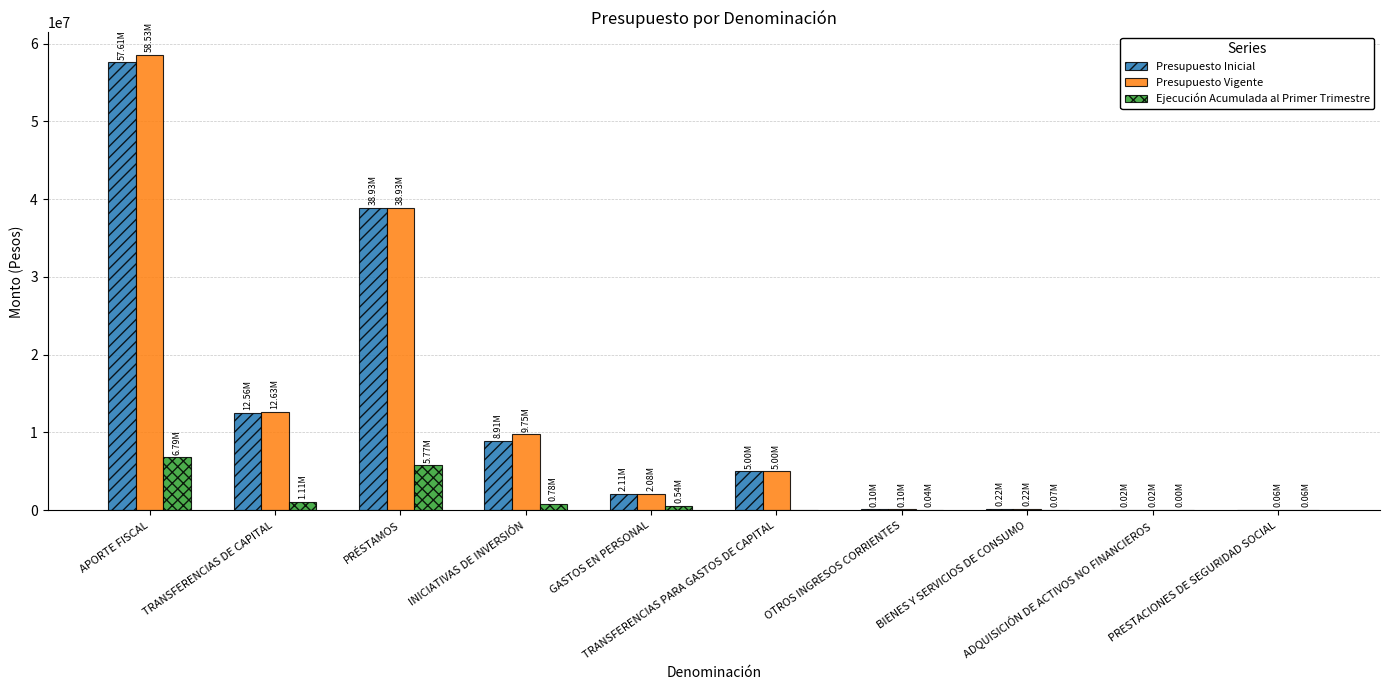

What is the average value of the Presupuesto Inicial series?

12544956